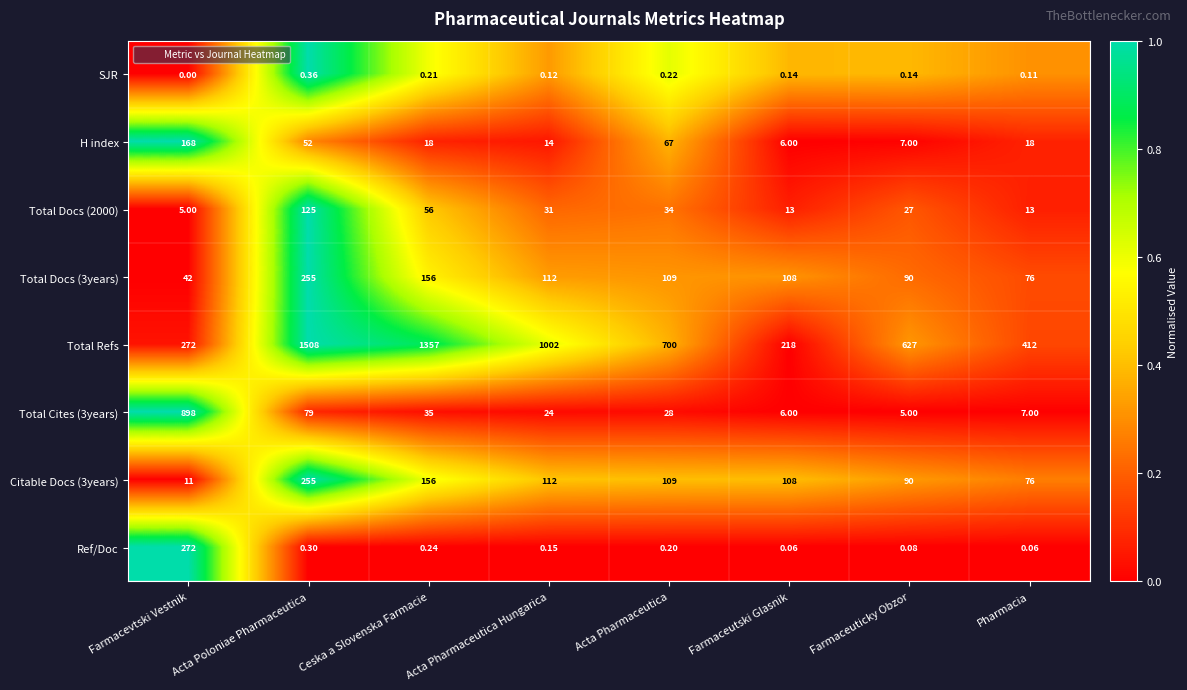

Which series has the largest range (max minus min)?

Total Refs